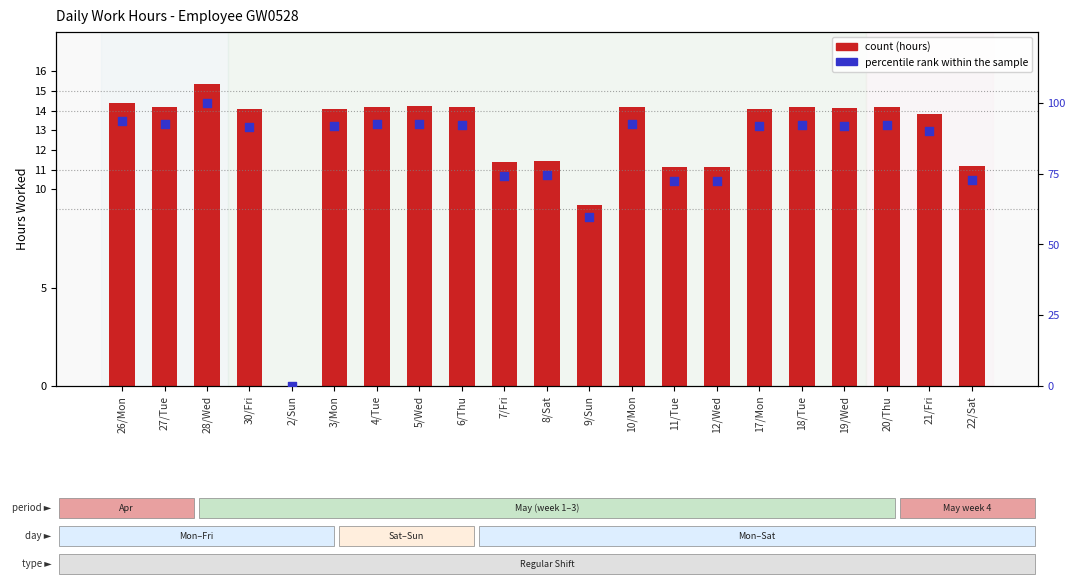

At how many categories does at least one series exceed 16?

20